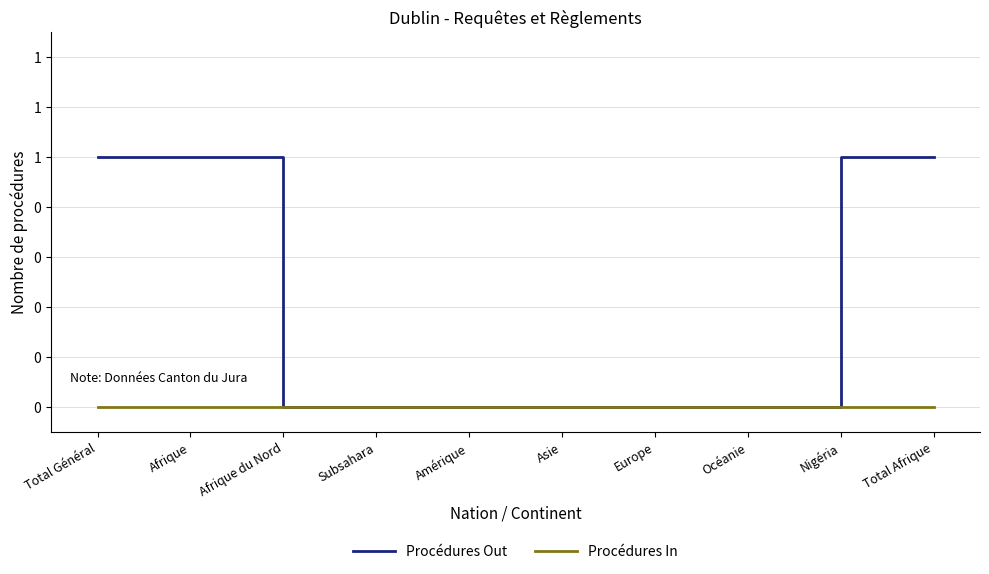

True or false: Procédures In and Procédures Out cross at least once.

False